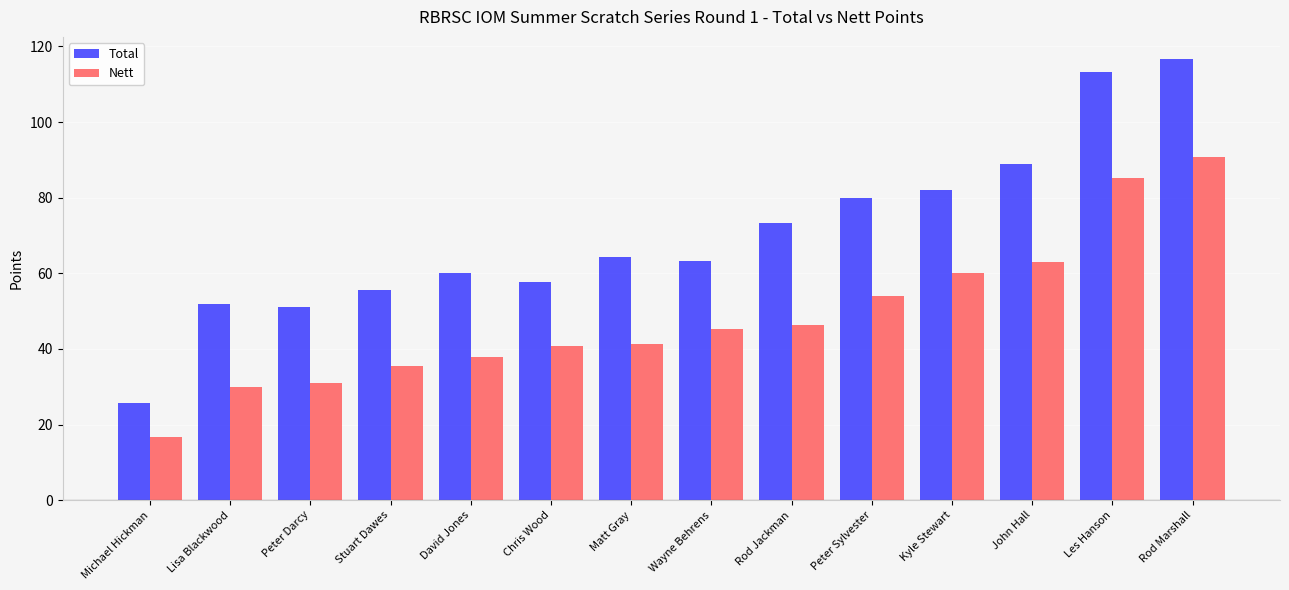

Is the value of Nett at Peter Sylvester greater than the value of Total at Kyle Stewart?

No